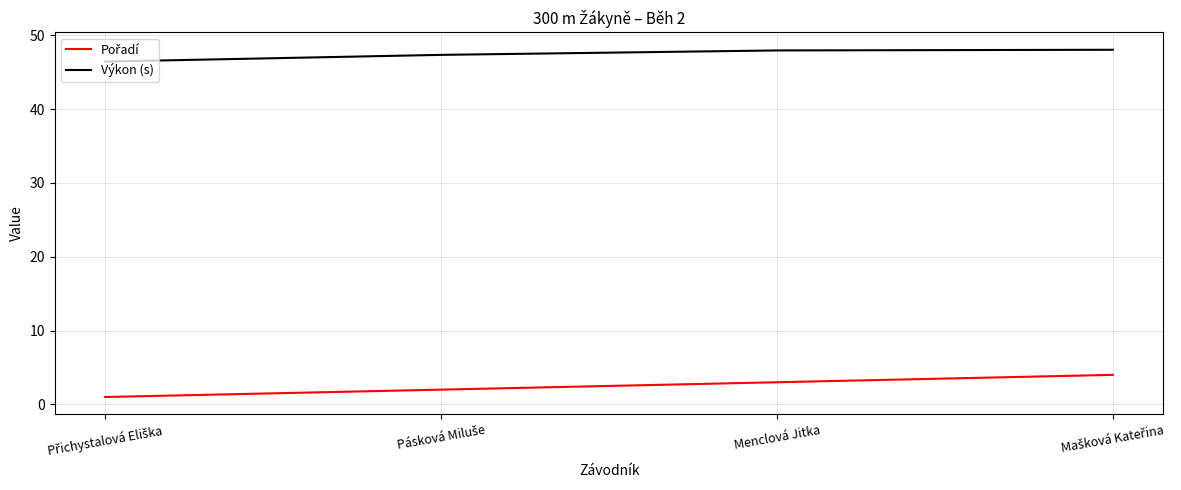

At how many categories does at least one series exceed 28?

4